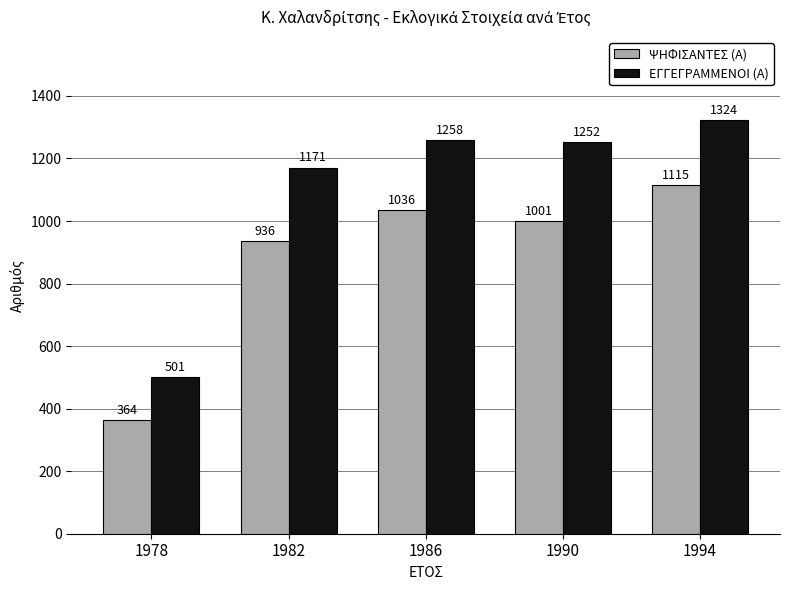

Which series has the widest spread of values?

ΕΓΓΕΓΡΑΜΜΕΝΟΙ (Α)